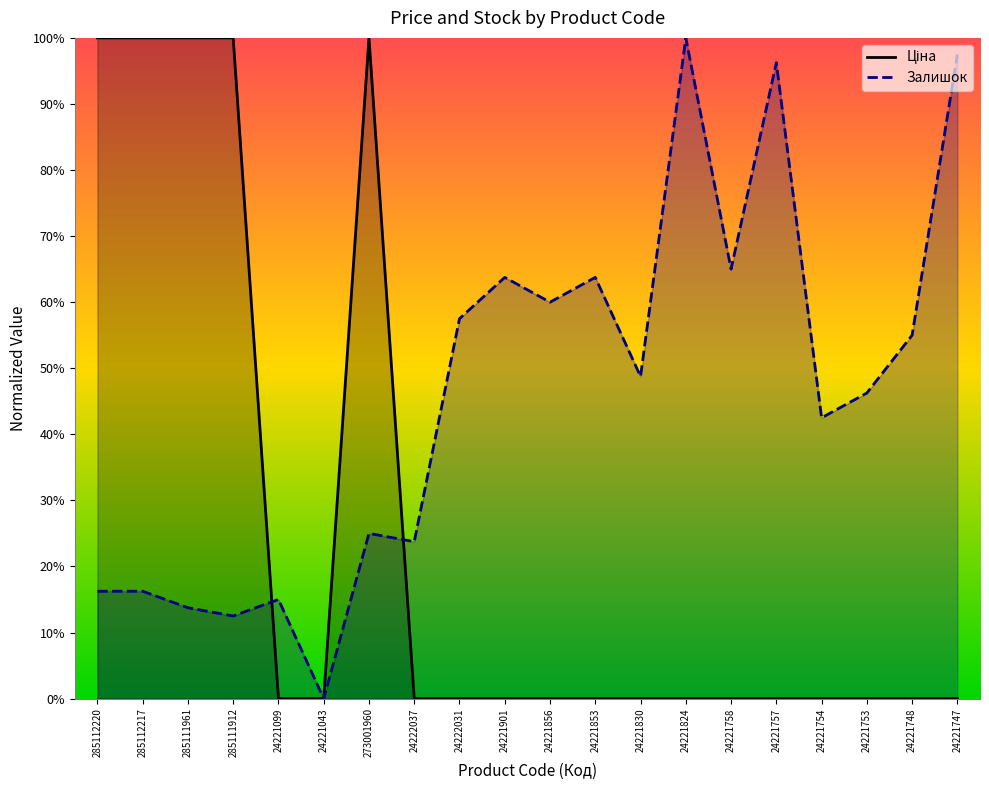

Which series has the largest total across all categories?

Залишок